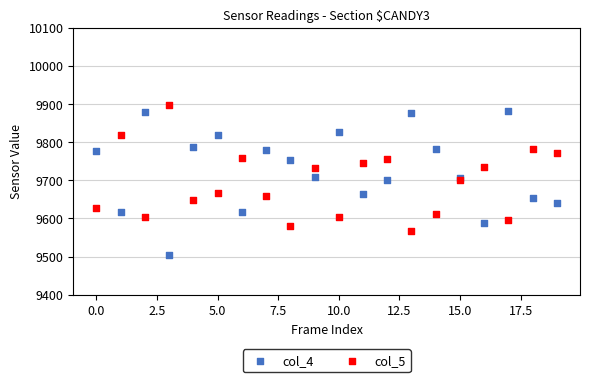

What are all the series names shown in the legend?

col_4, col_5